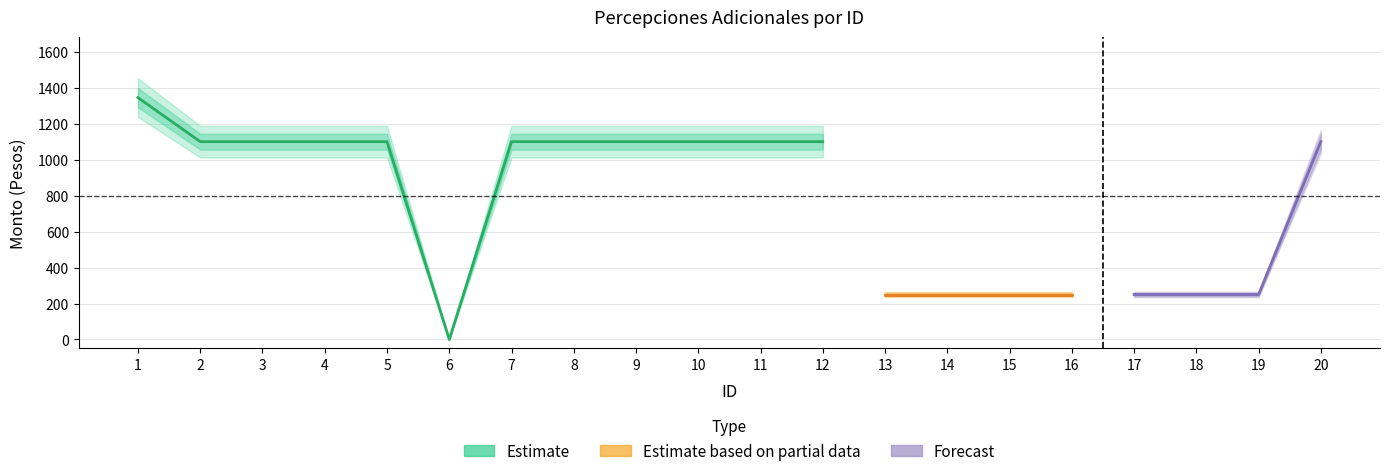

What is the difference between the maximum and minimum values in the Monto bruto series?

1345